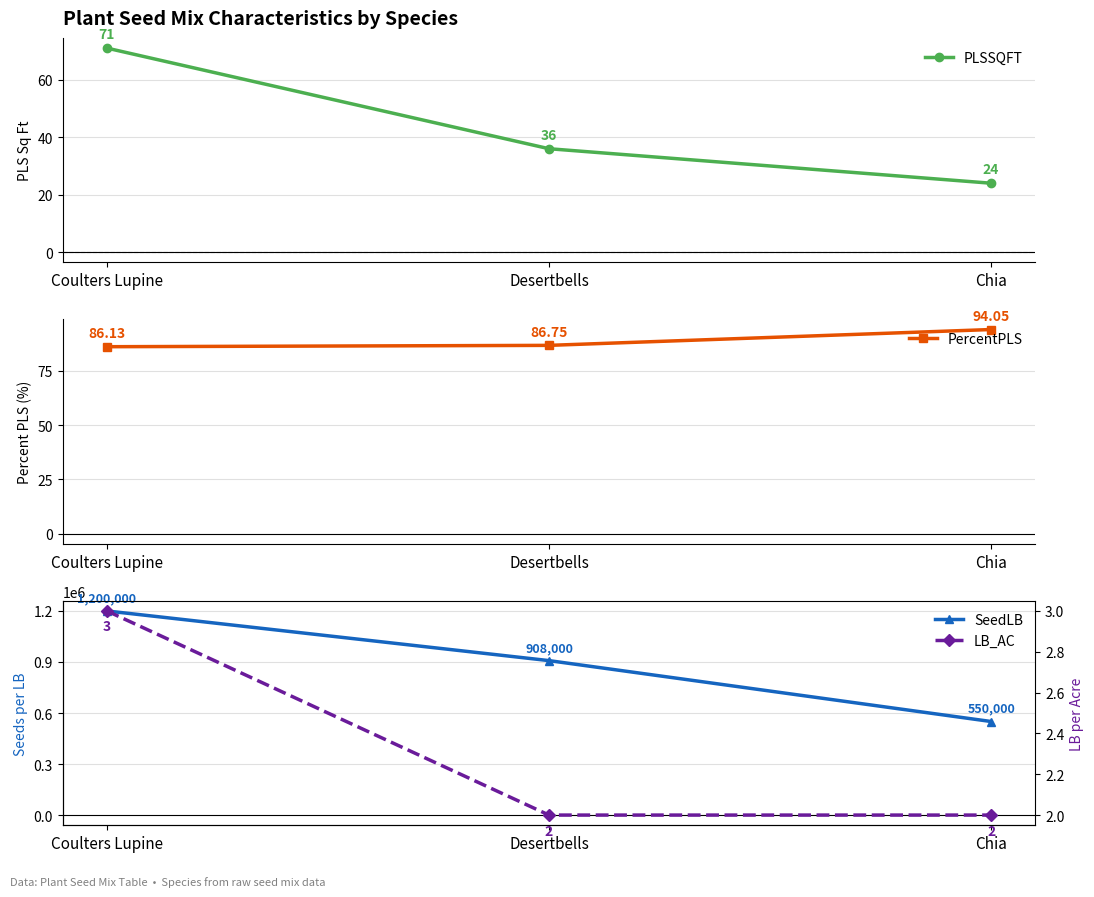

List the labels in order of LB_AC value, largest first.

Coulters Lupine, Desertbells, Chia